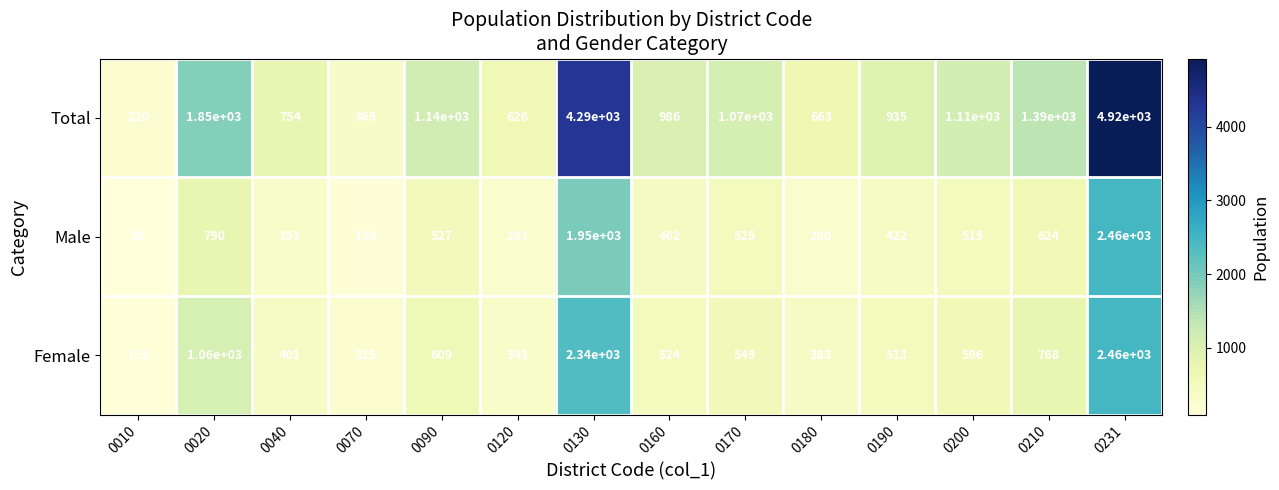

The value of Female at 0180 is 674. True or false?

False